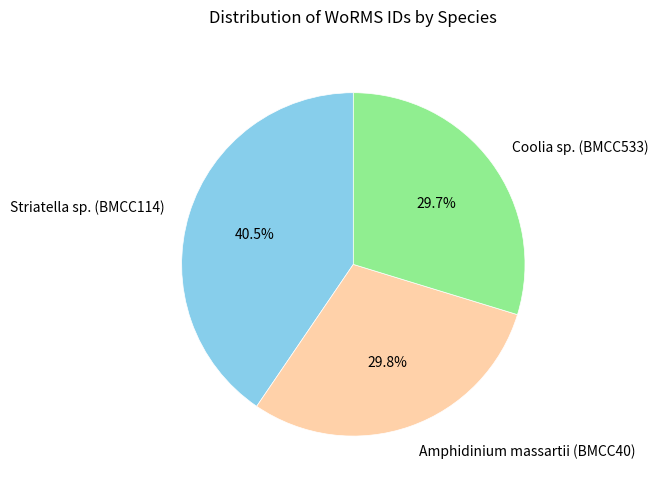

What is the largest slice in the pie chart?

Striatella sp. (BMCC114)